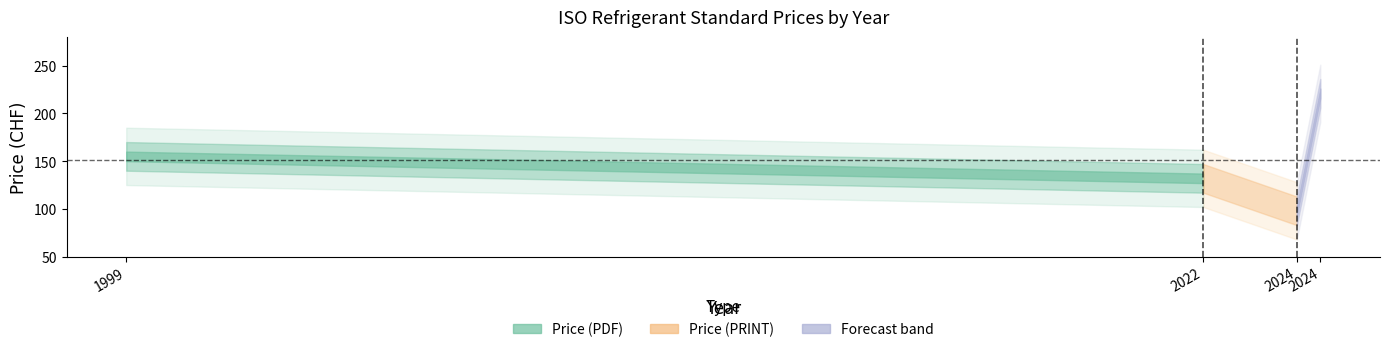

At which category does the chart reach its minimum across all series?

2024